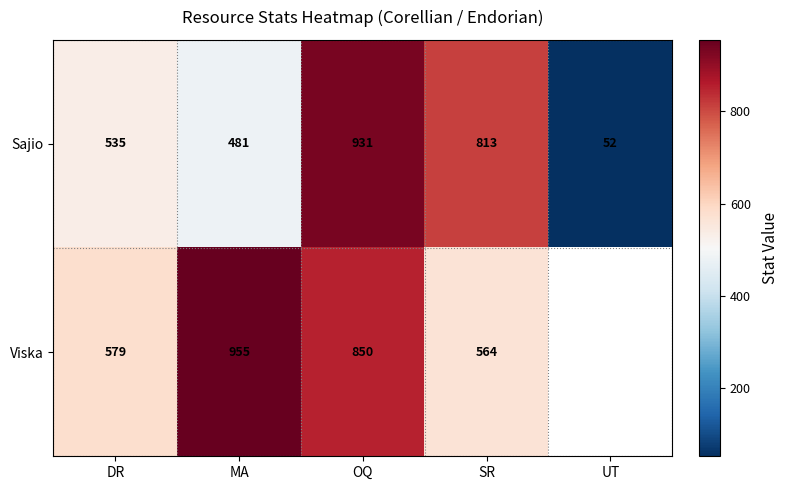

Is the value of Viska at DR greater than the value of Sajio at MA?

Yes